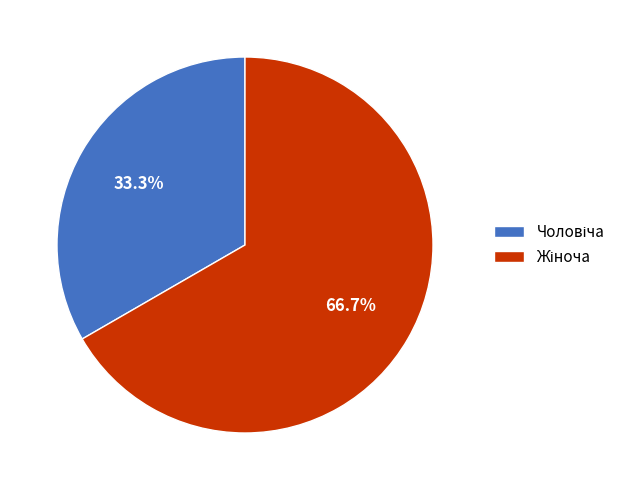

Is there a majority slice in this chart?

Yes